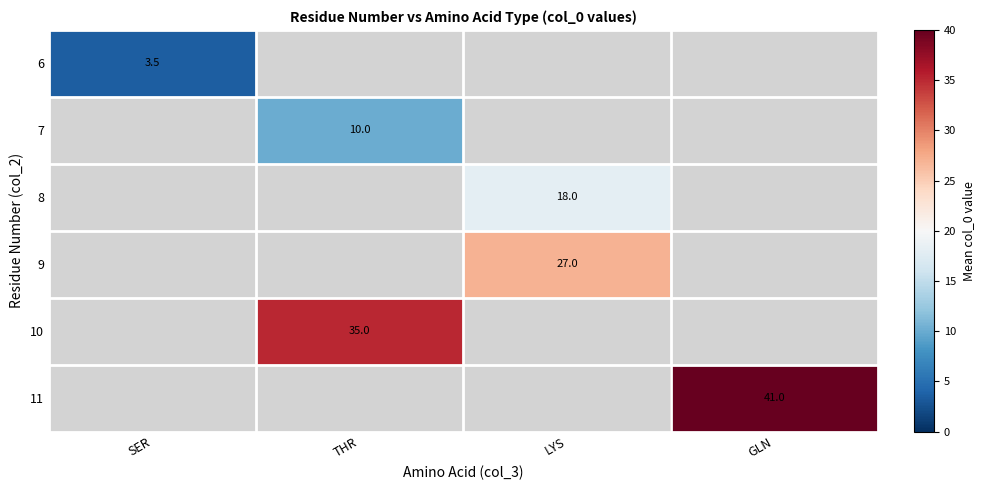

The 6 series shows 5.2 at SER. True or false?

False